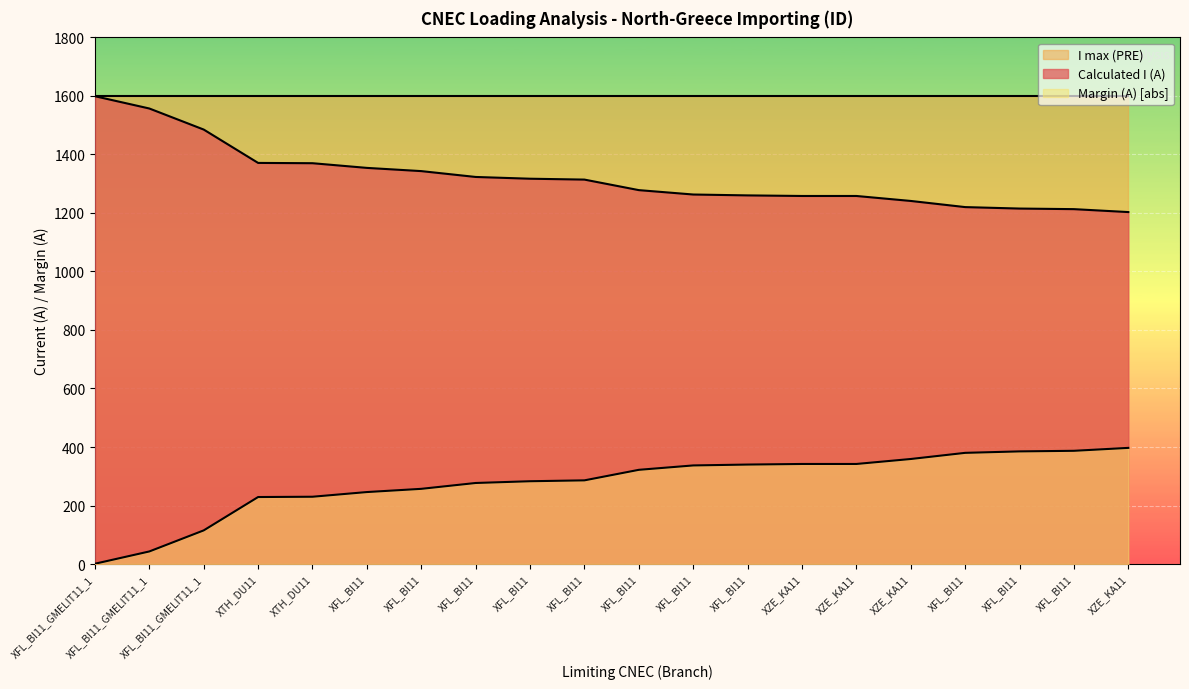

Count the number of data series in this chart.

3